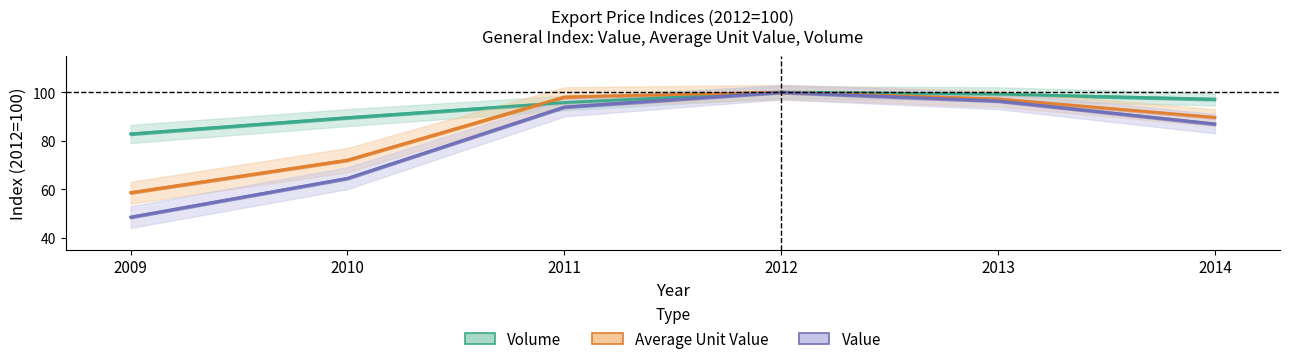

Which series has the largest range (max minus min)?

Value